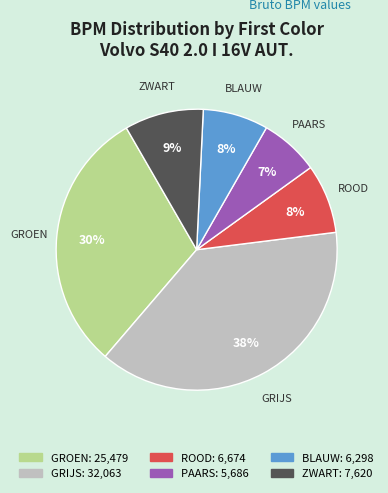

To the nearest percent, what is the difference between the largest and smallest slice percentages?

31%